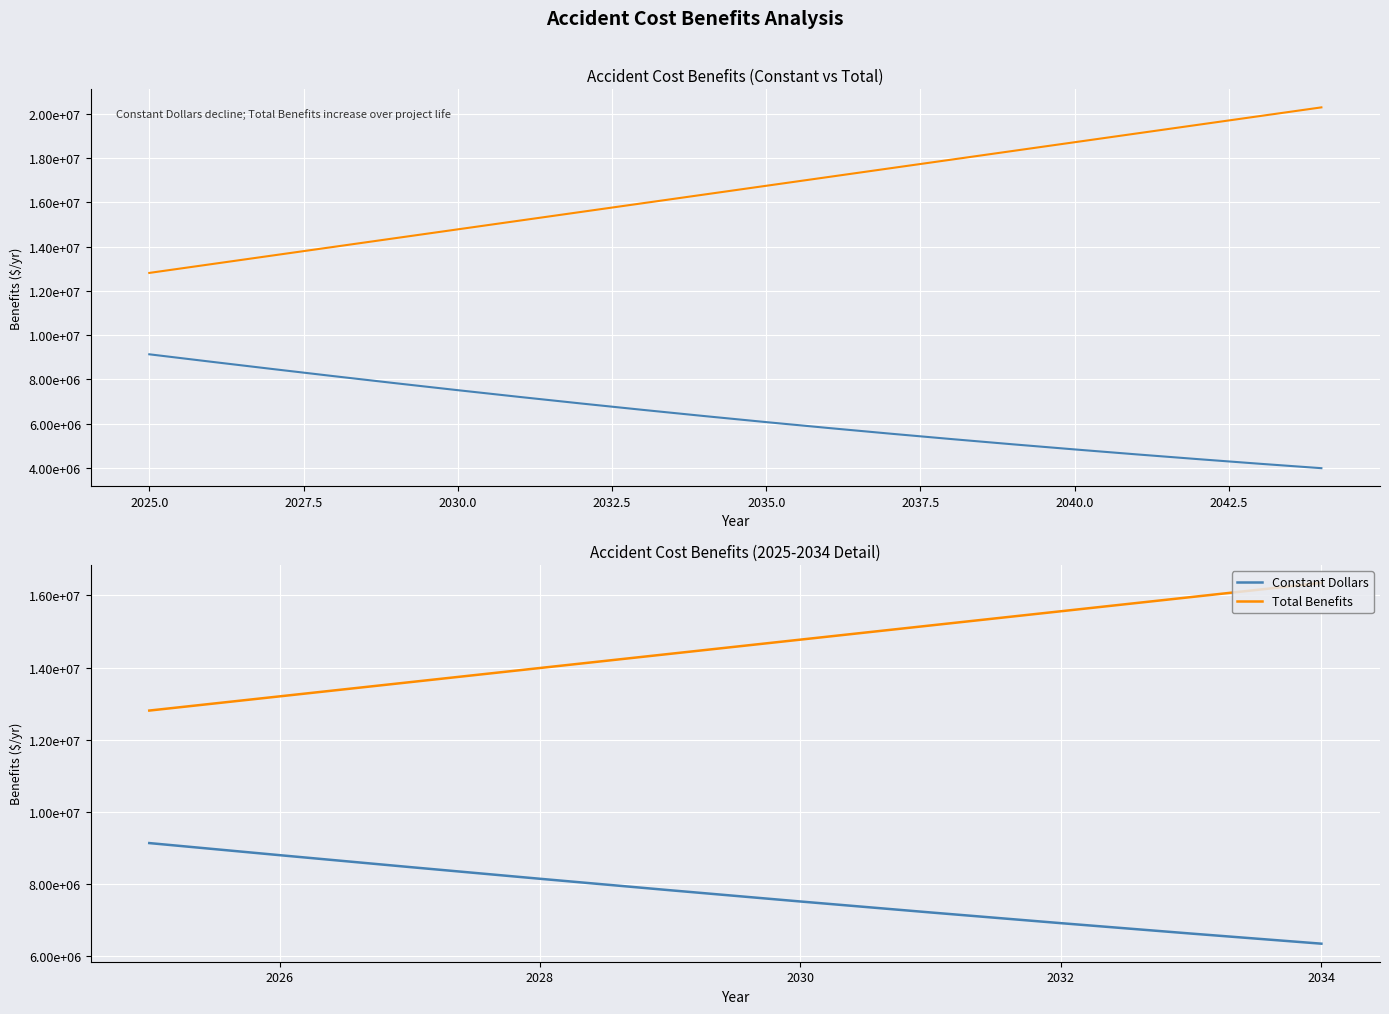

True or false: Total Benefits has more than 1 points higher than both neighbors.

False